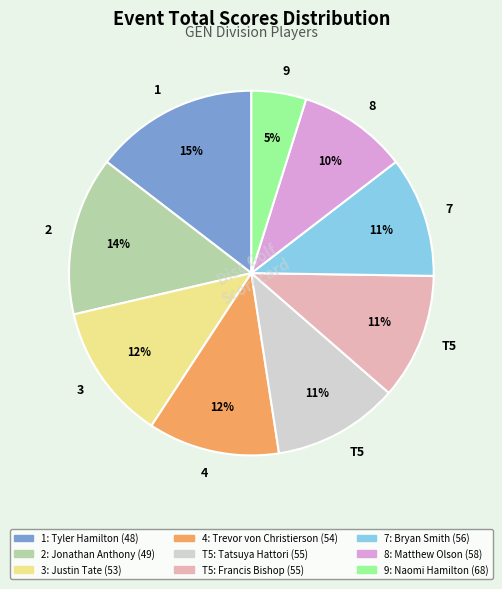

To the nearest percent, what is the difference between the largest and smallest slice percentages?

10%